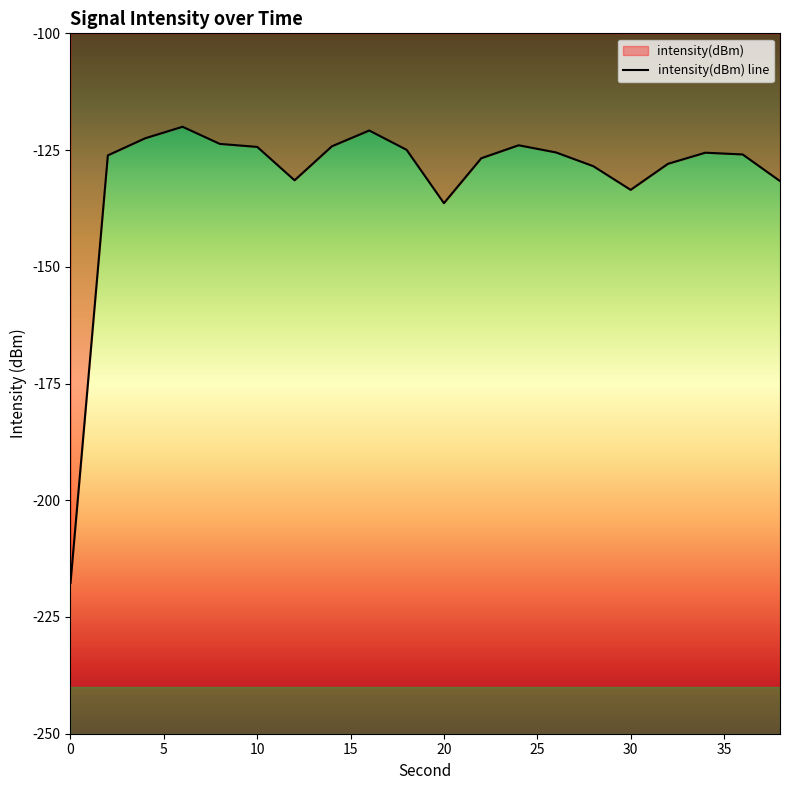

List the labels in order of value, smallest first.

0, 20, 30, 38, 12, 28, 32, 22, 2, 36, 34, 26, 18, 10, 14, 24, 8, 4, 16, 6